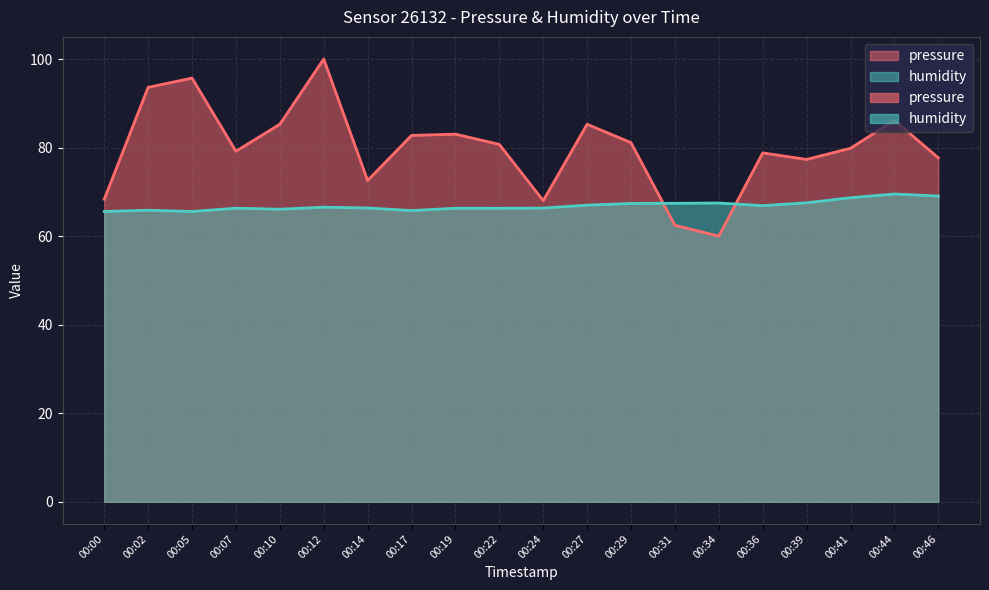

Rank the series by their maximum value, from highest to lowest.

pressure, humidity